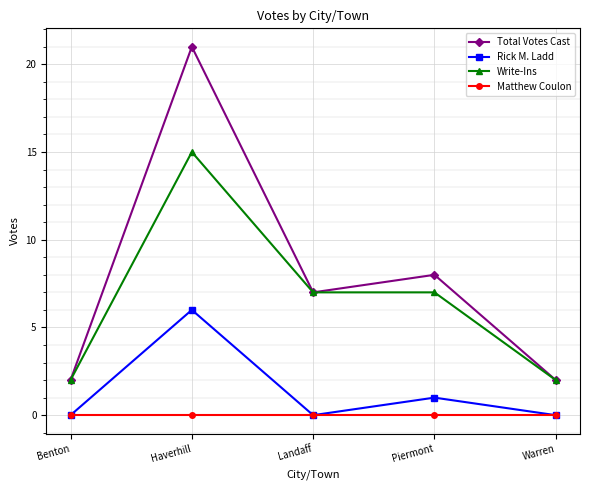

True or false: Total Votes Cast and Matthew Coulon intersect in this chart.

False